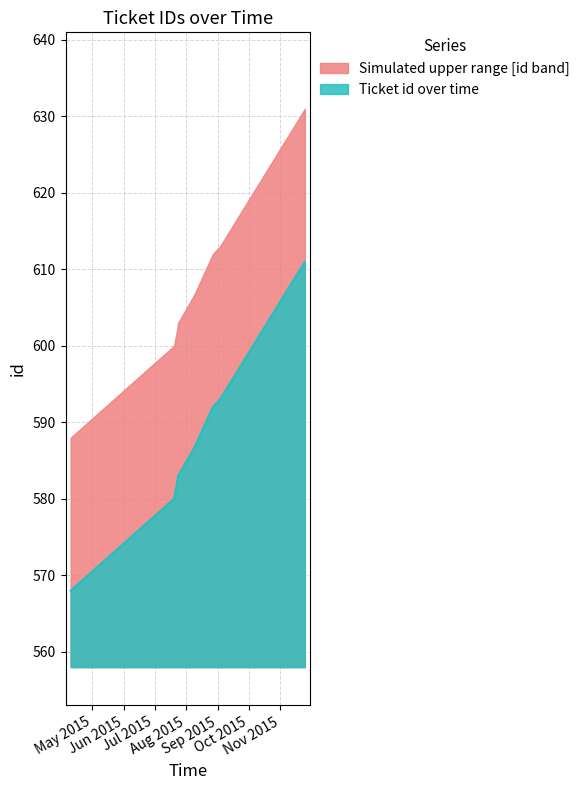

What value does the data have at 2015-07-23?

582